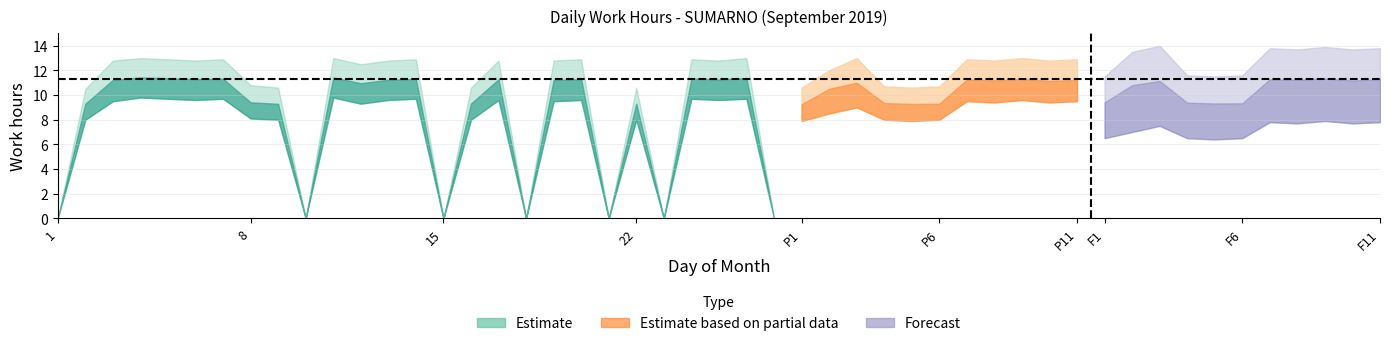

The value of Lower at 21 is 0.0. True or false?

True